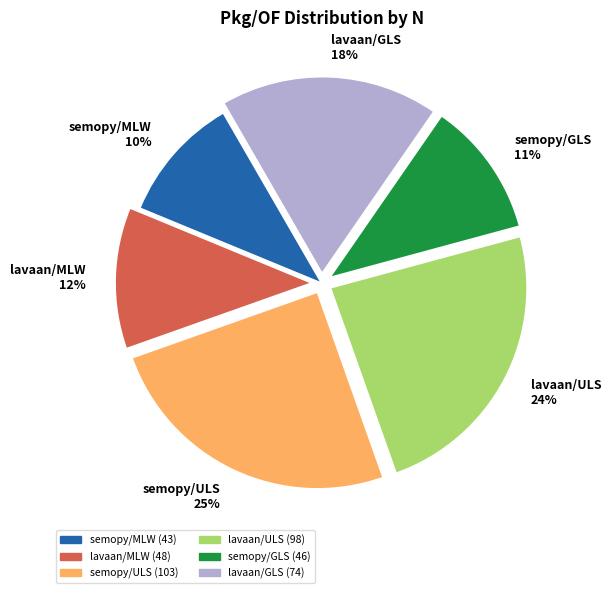

To the nearest percent, what percentage of the pie is lavaan/MLW?

12%